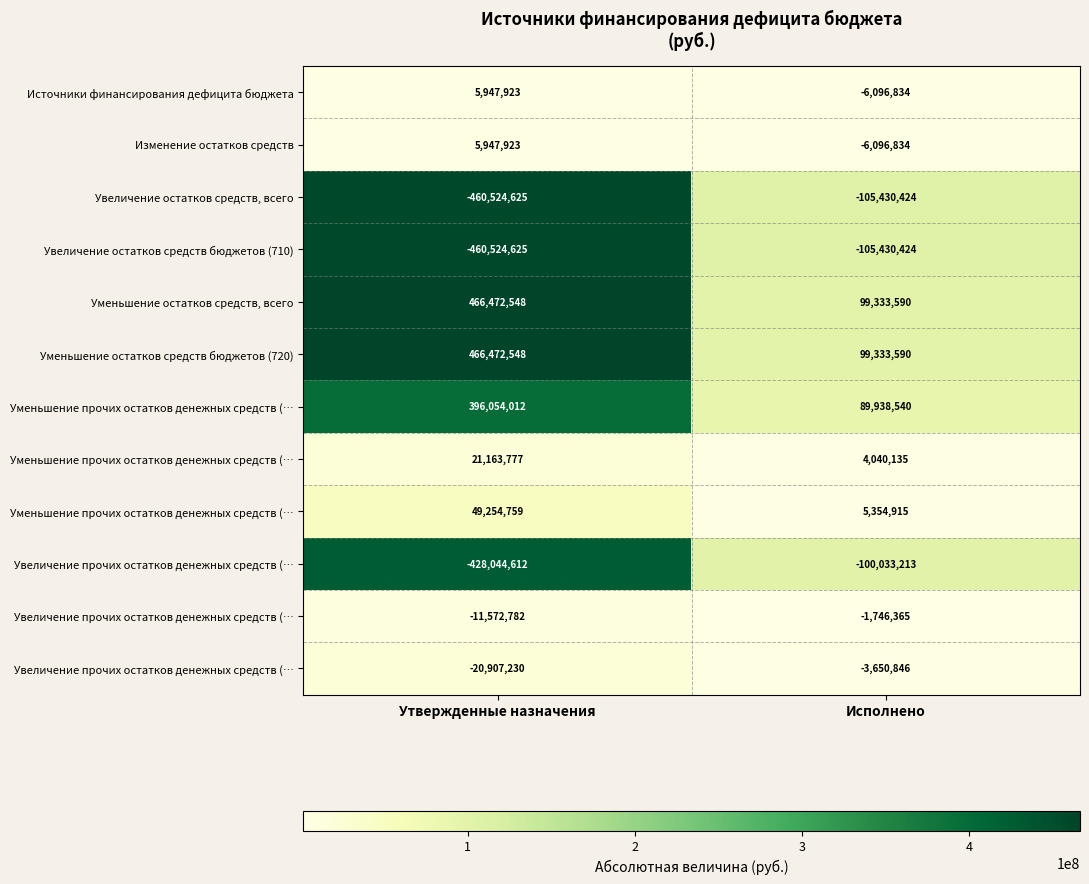

What is the difference between the highest and lowest values at Исполнено?

103684059.0